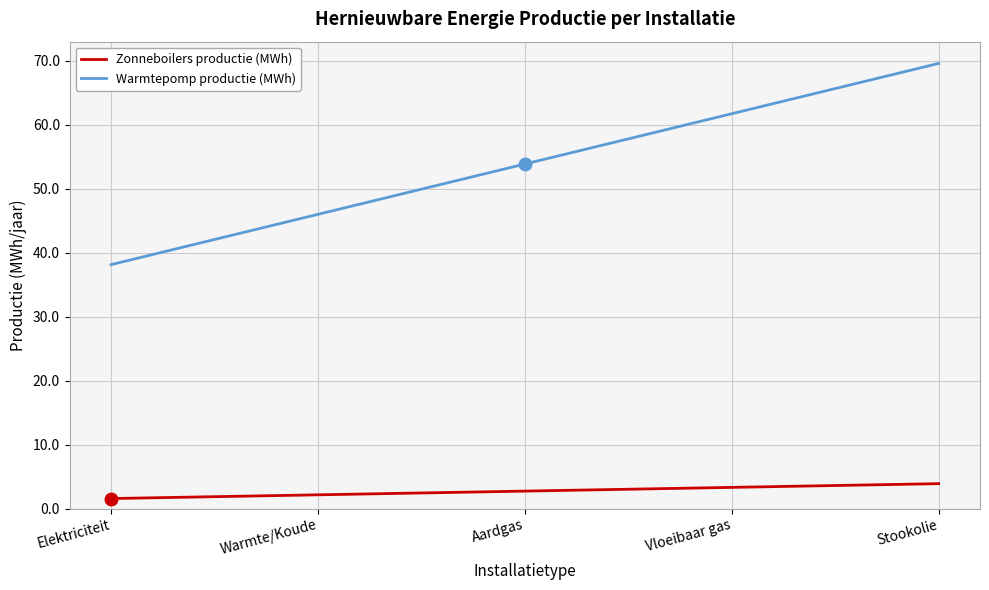

Count the number of data series in this chart.

2